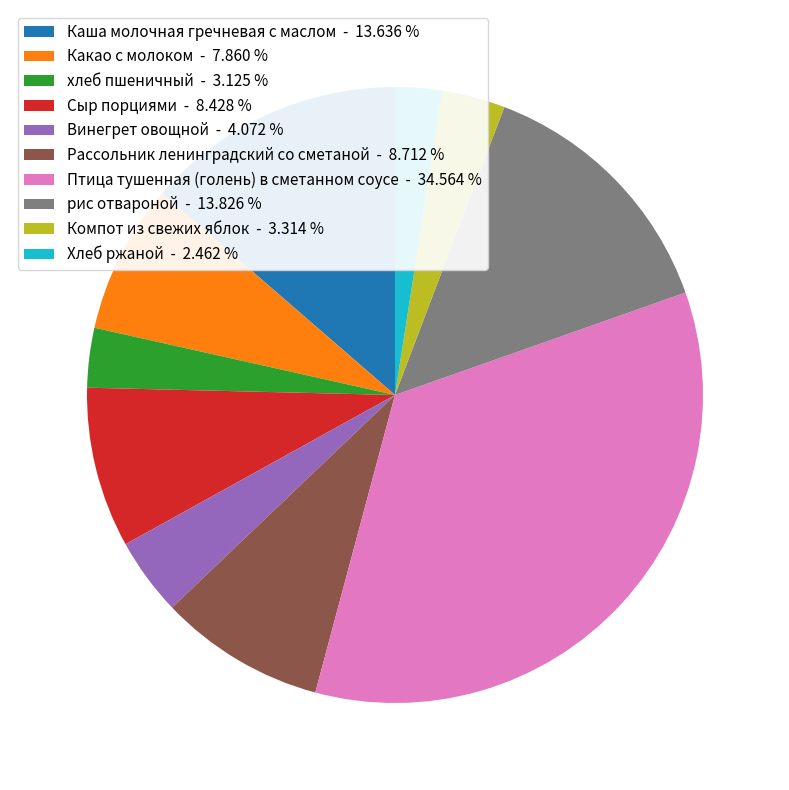

Combined, do хлеб пшеничный - 3.125 % and рис отвароной - 13.826 % account for over 50%?

No